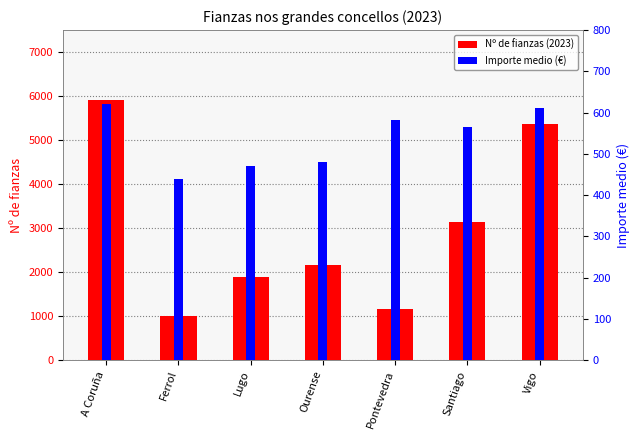

Reading right to left, transcribe all the data shown in this chart.

Nº de fianzas (2023): 5366.0	3138.0	1165.0	2159.0	1881.0	994.0	5914.0
Importe medio (€): 611.9	565.0	581.6	479.4	470.0	439.1	619.9